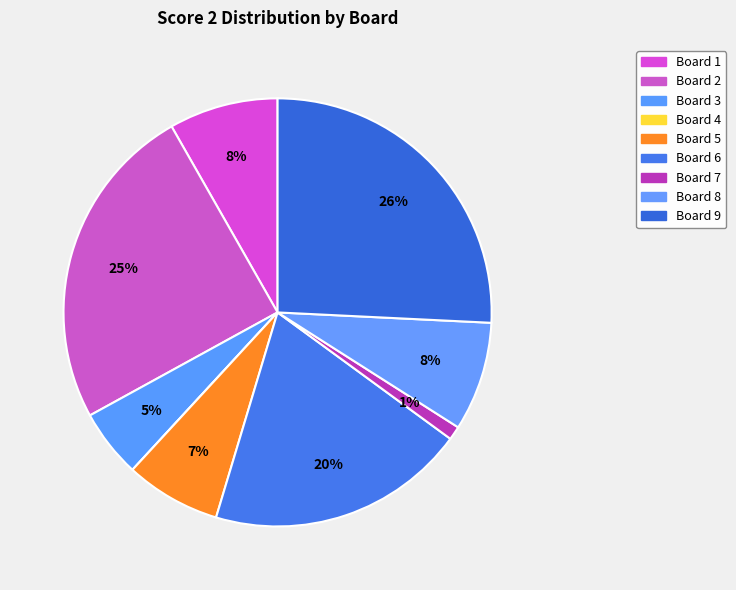

Which slice is the largest?

Board 9